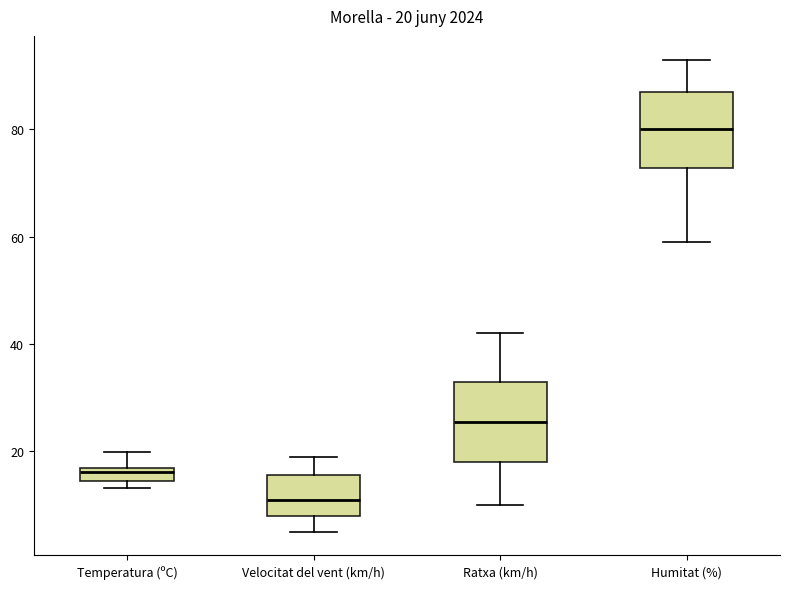

Which box's median line is the highest?

Humitat (%)